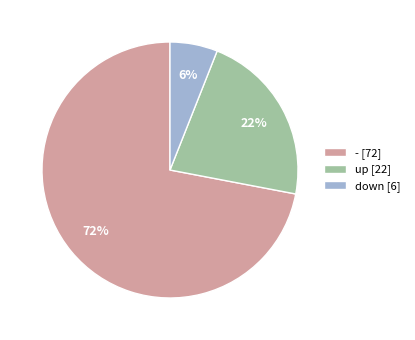

To the nearest percent, what portion does up represent?

22%